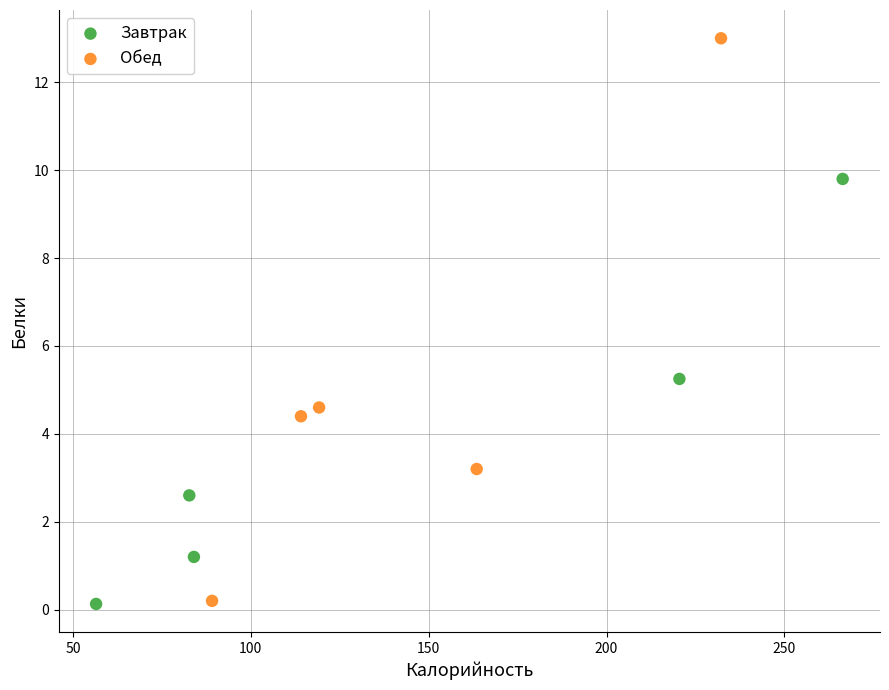

Which series has the largest Y range (max minus min)?

Обед